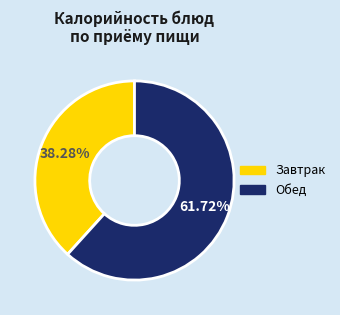

Is there any slice that represents more than half of the pie?

Yes